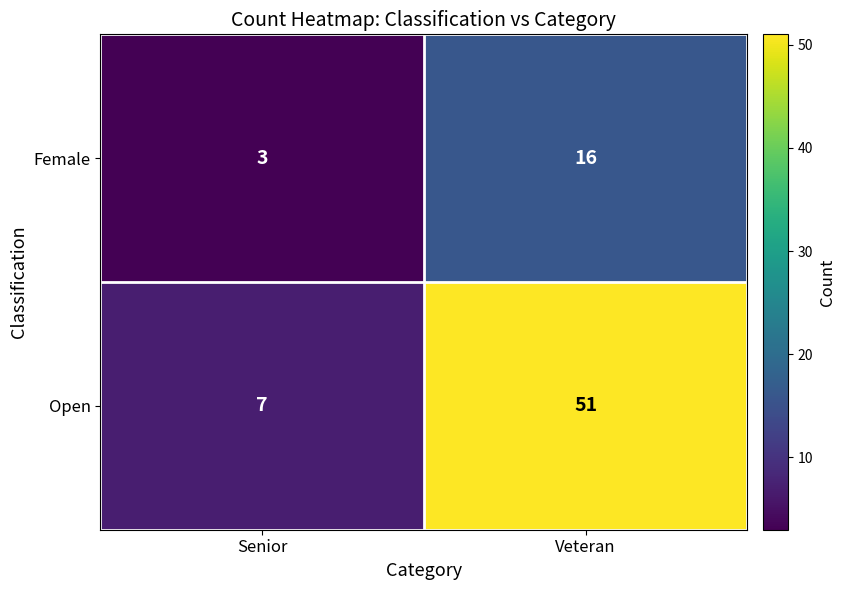

List the series in order of their peak value, lowest first.

Female, Open